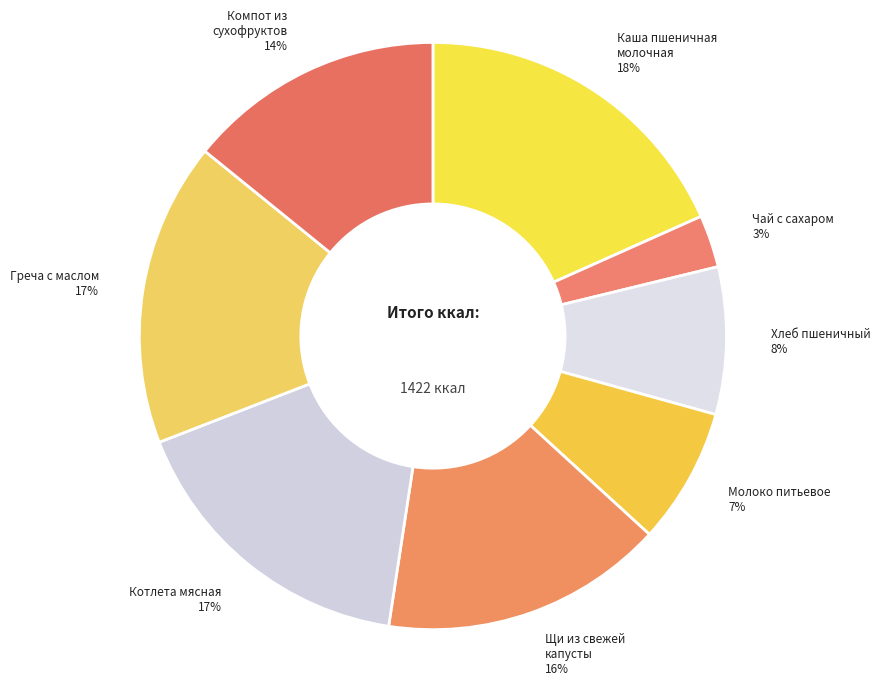

Does any single category account for the majority?

No